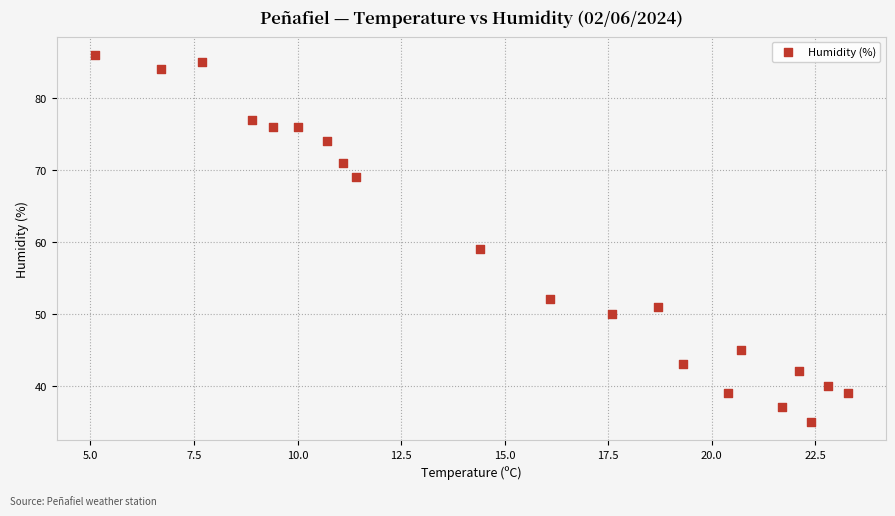

What Y value in the scatter plot is closest to 60?

59